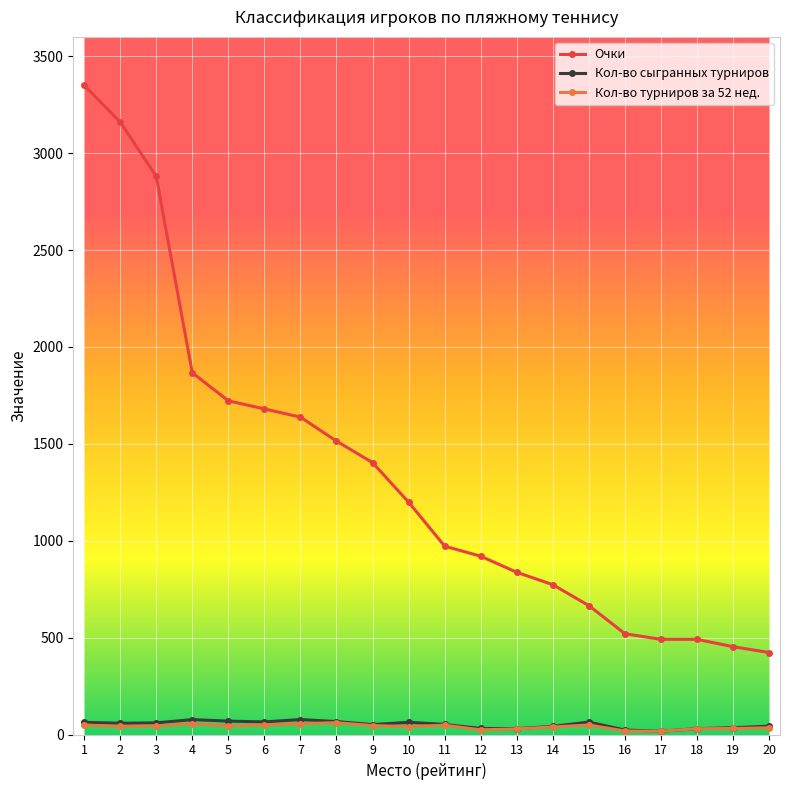

Which series has the largest total across all categories?

Очки